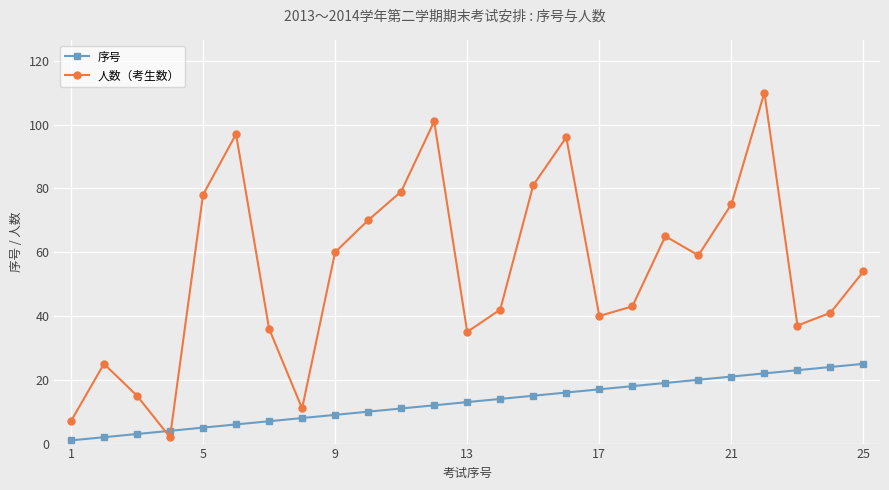

List the series in order of their overall mean, lowest first.

序号, 人数（考生数）